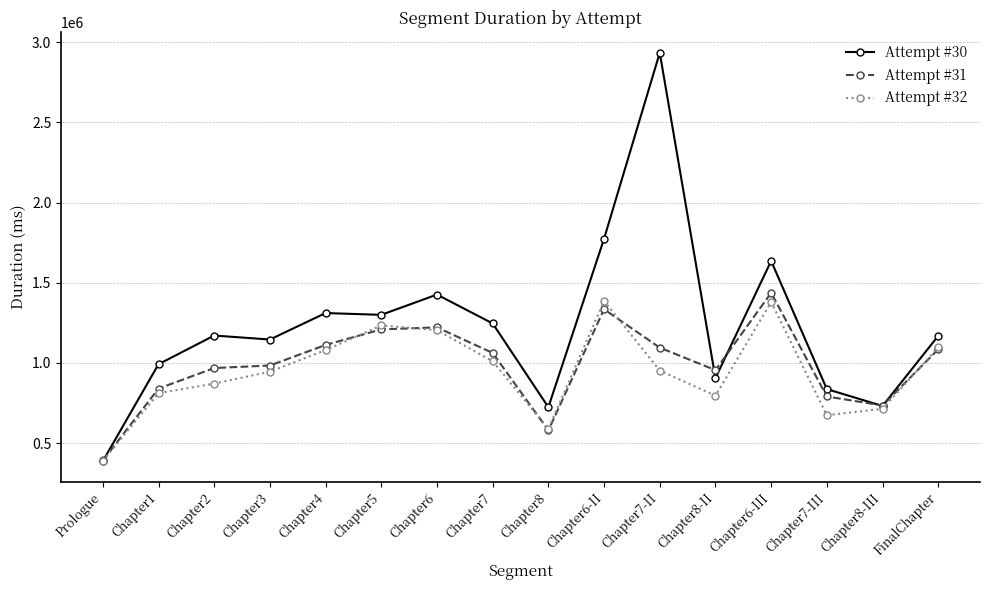

What is the sum of the Attempt #30 values at Chapter1 and Chapter6?

2418716